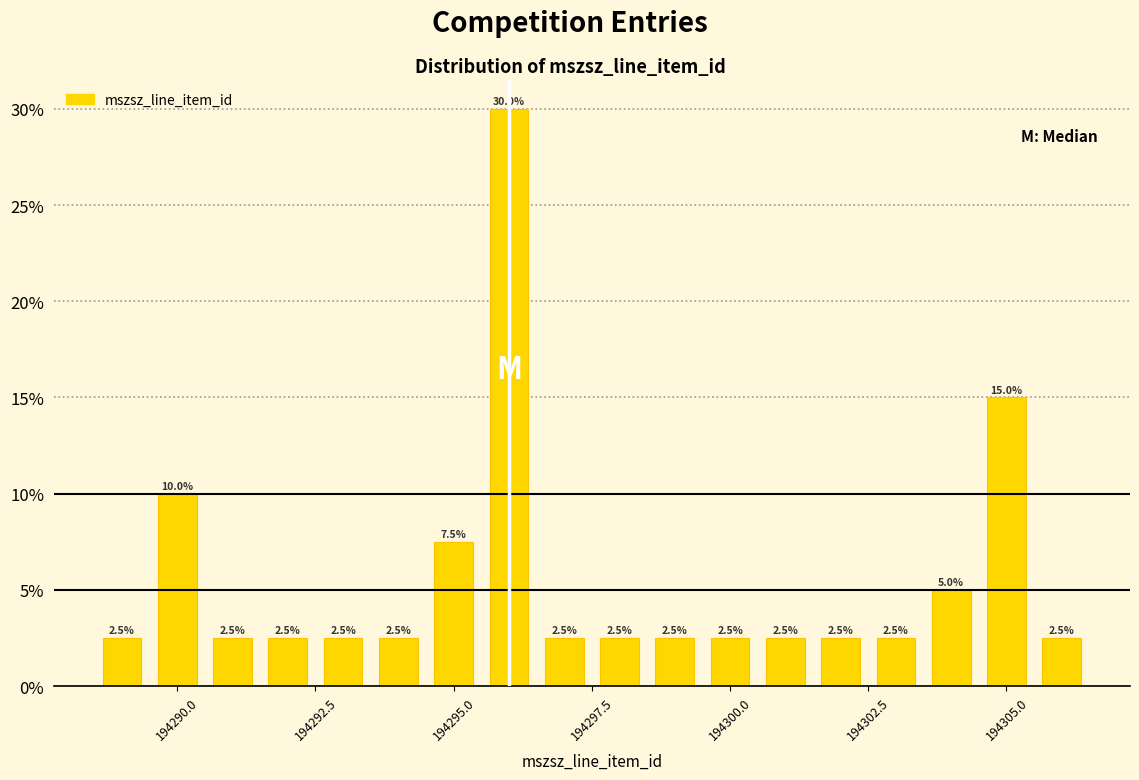

Around what value on the x-axis is the tallest bar? Give the approximate position of its centre, as read against the axis.

194296.0